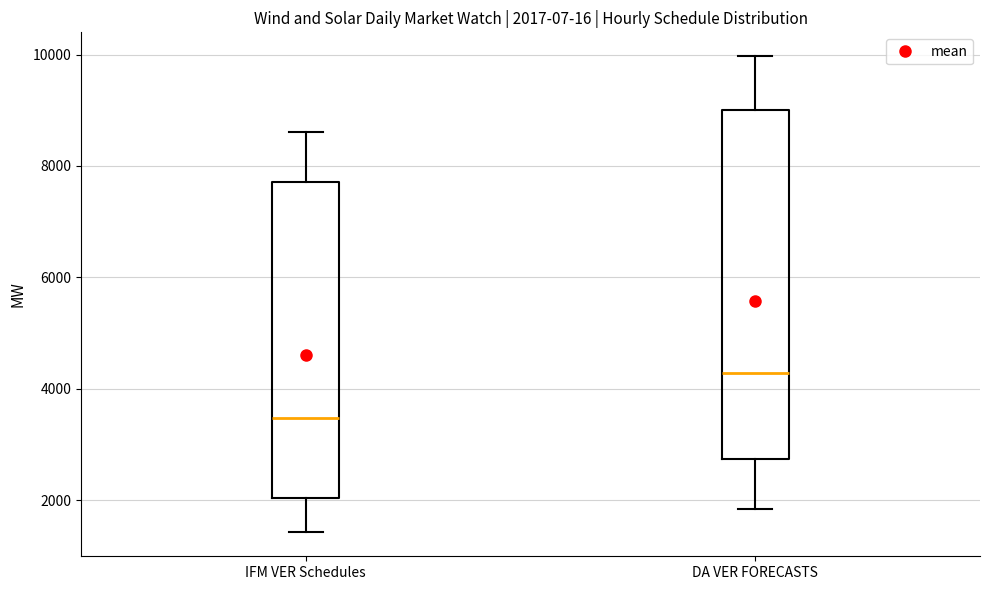

Which box has the lowest median line?

IFM VER Schedules